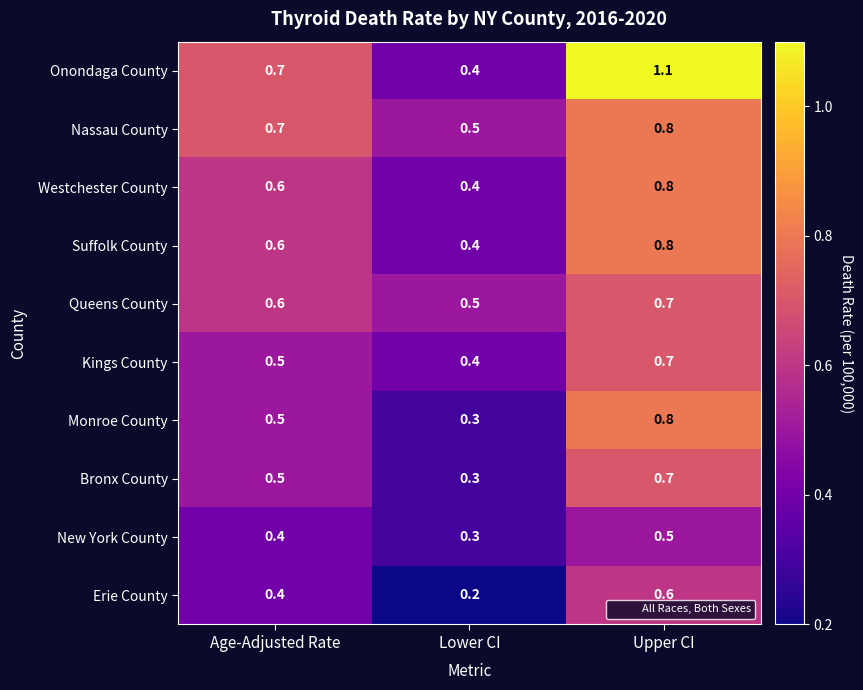

The Onondaga County series shows 1.1 at Upper CI. True or false?

True